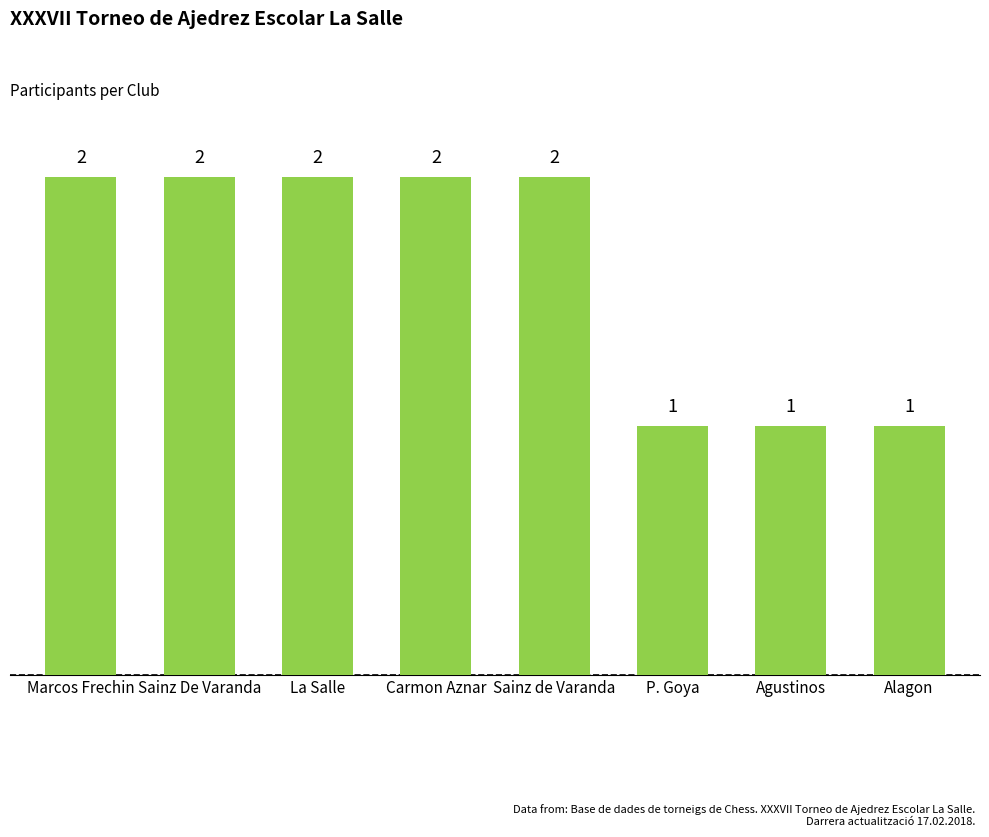

Which has a higher value, Agustinos or Sainz de Varanda?

Sainz de Varanda